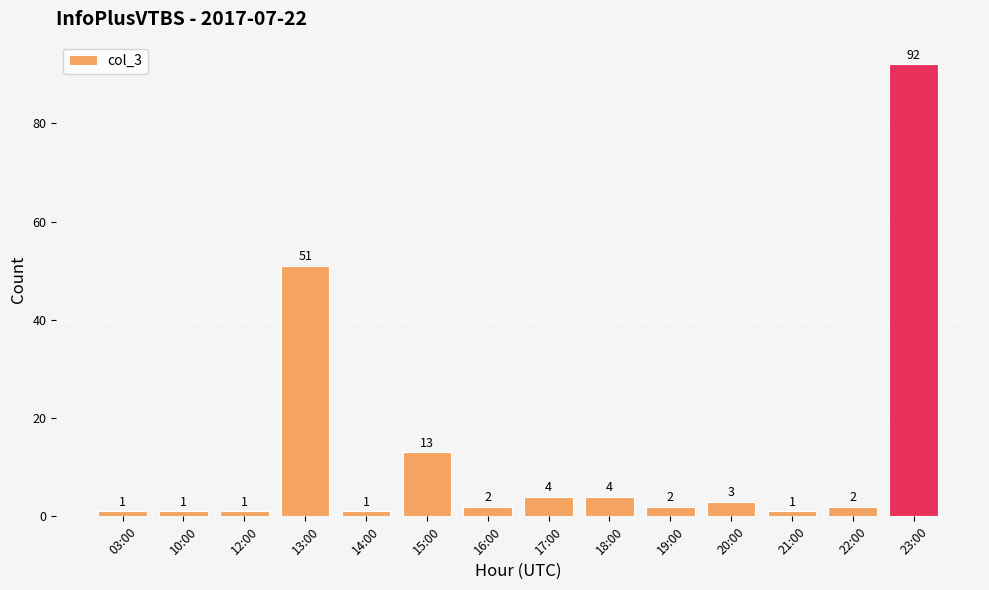

Does the chart contain any negative values?

No